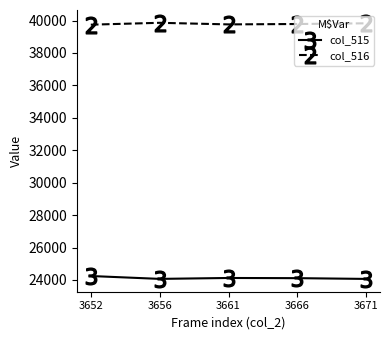

What is the average value of the col_516 series?

39797